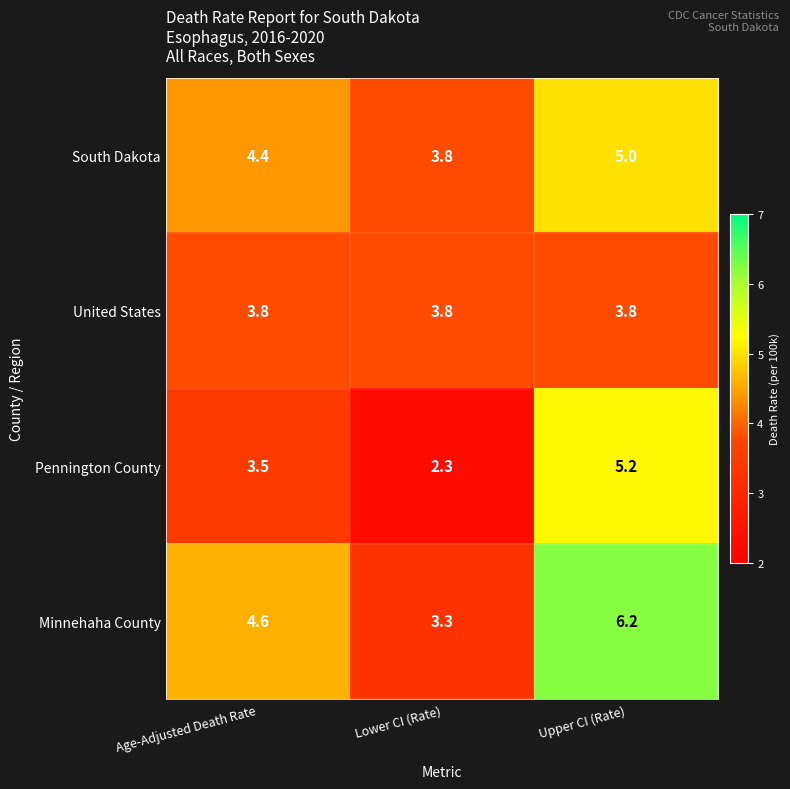

At which label is Minnehaha County closest to 4?

Age-Adjusted Death Rate